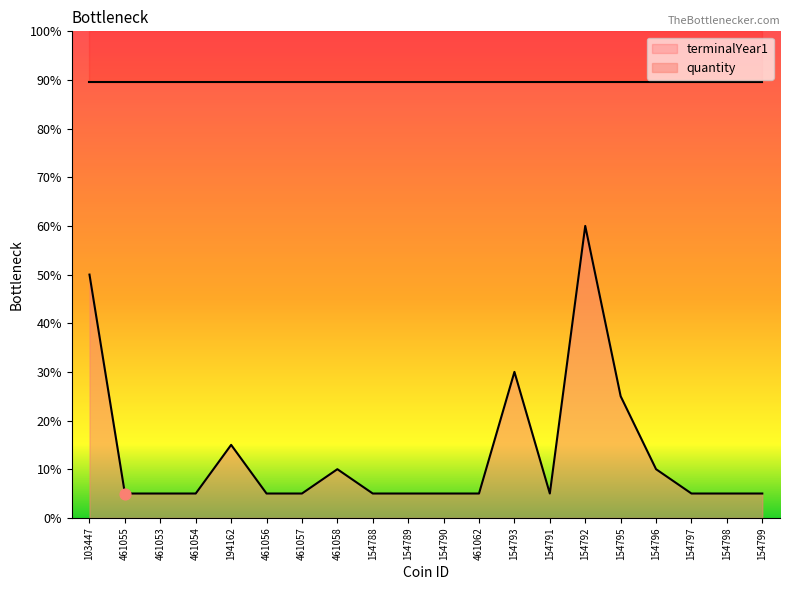

Between 154796 and 154797, which is larger?

154796